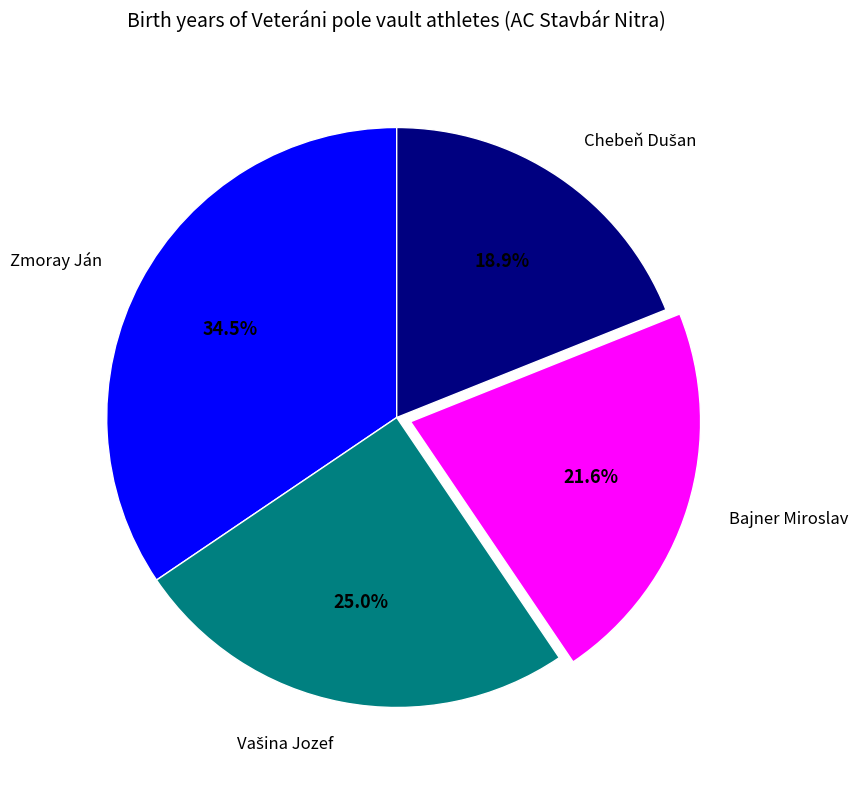

Is there any slice that represents more than half of the pie?

No